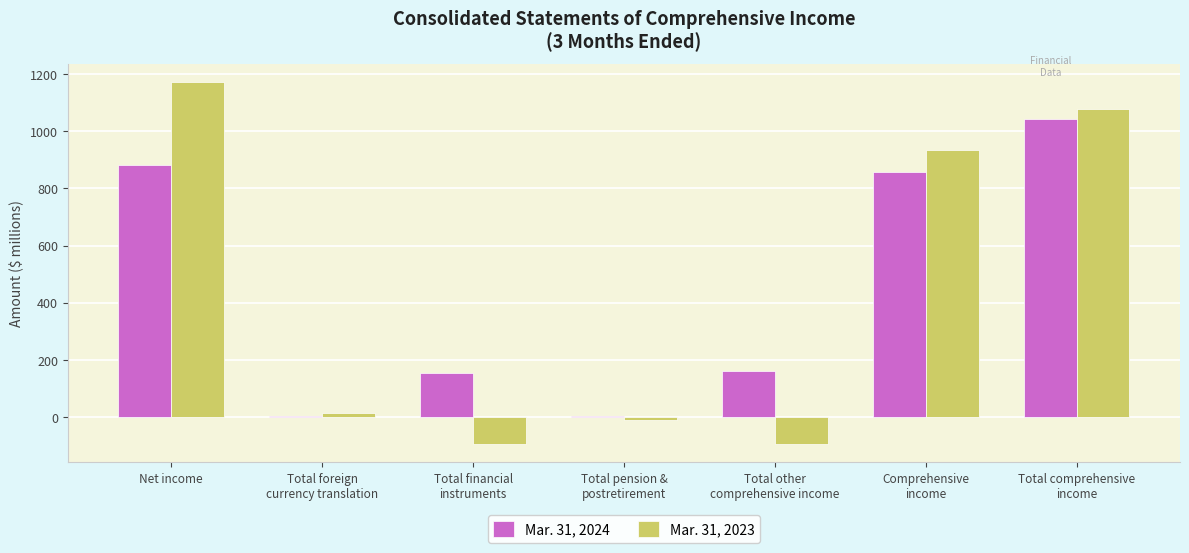

Is the value of Mar. 31, 2024 at Net income greater than the value of Mar. 31, 2023 at Net income?

No